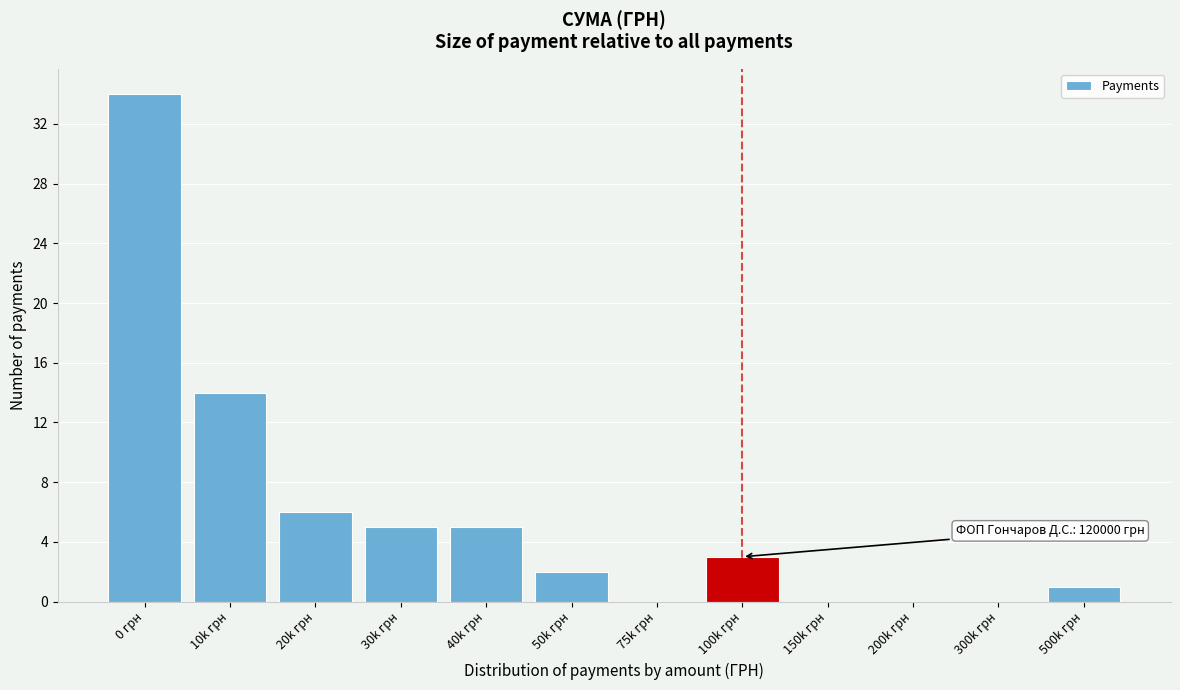

Reading left to right, transcribe all the data shown in this chart.

0 грн=34	10k грн=14	20k грн=6	30k грн=5	40k грн=5	50k грн=2	75k грн=0	100k грн=3	150k грн=0	200k грн=0	300k грн=0	500k грн=1